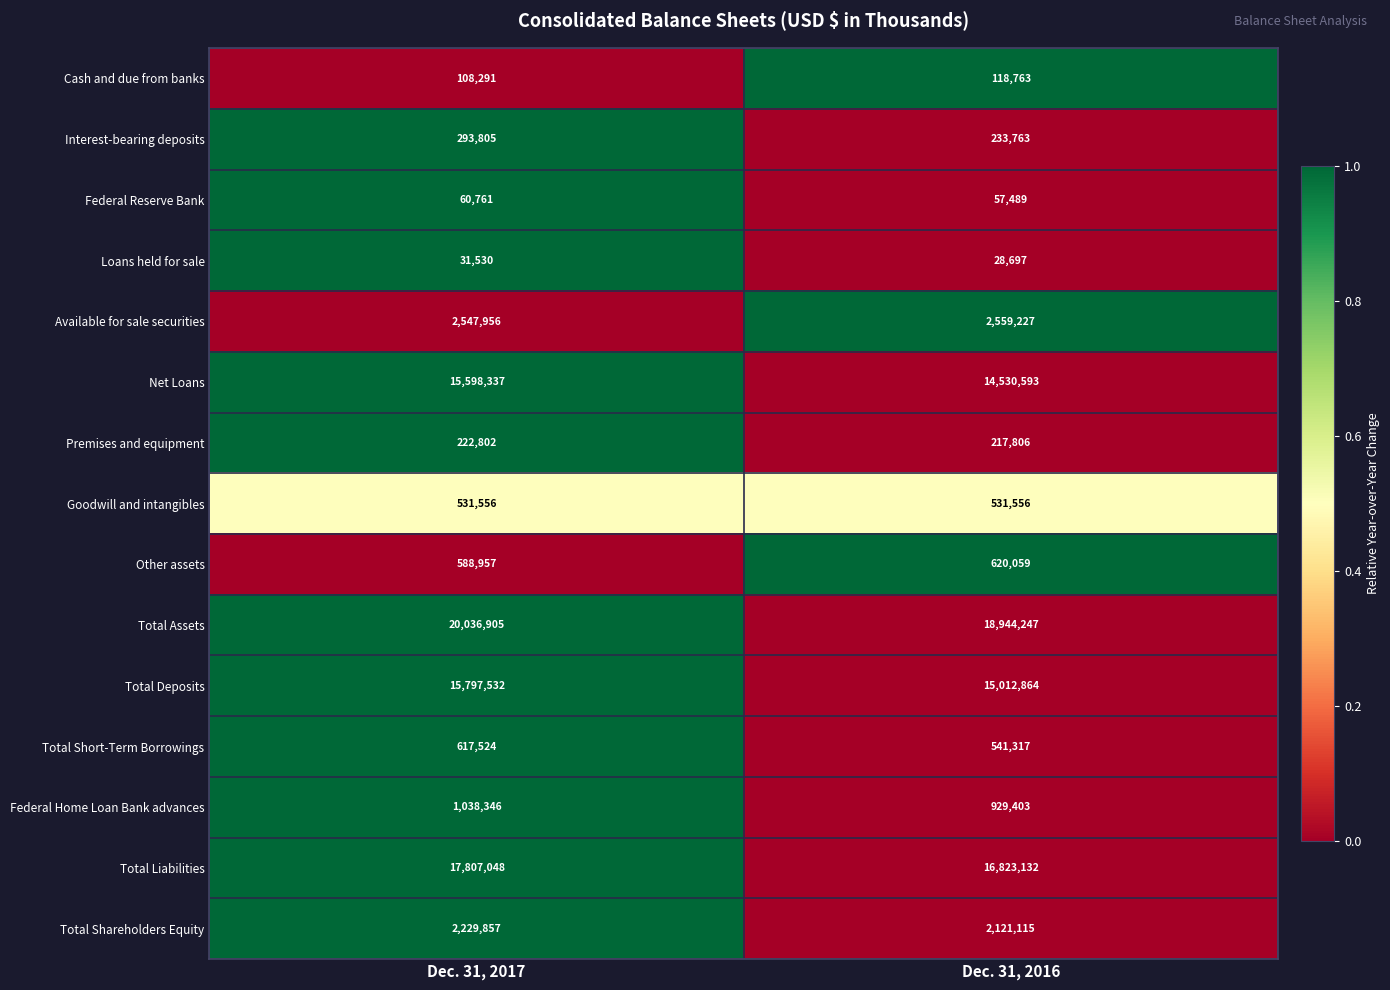

How many distinct data groups are displayed?

15